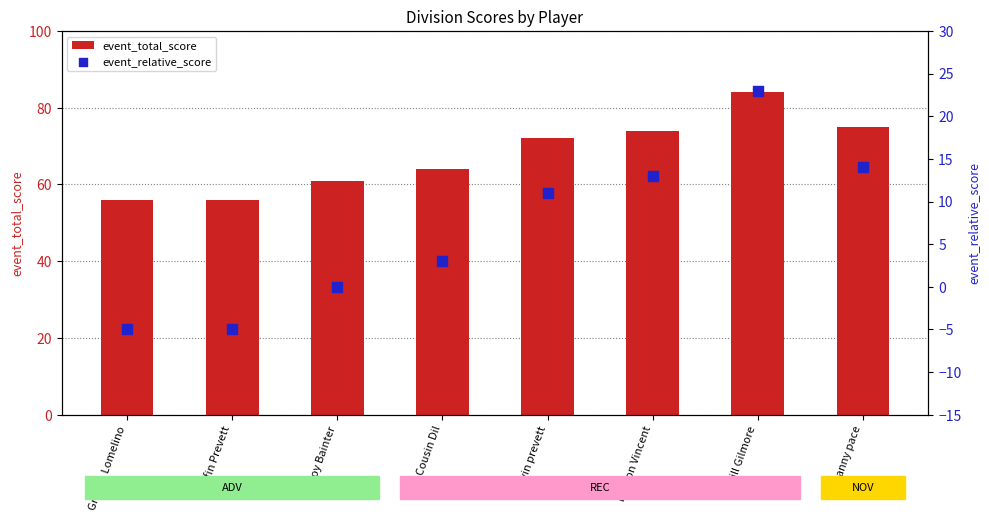

What are all the series names shown in the legend?

event_total_score, event_relative_score